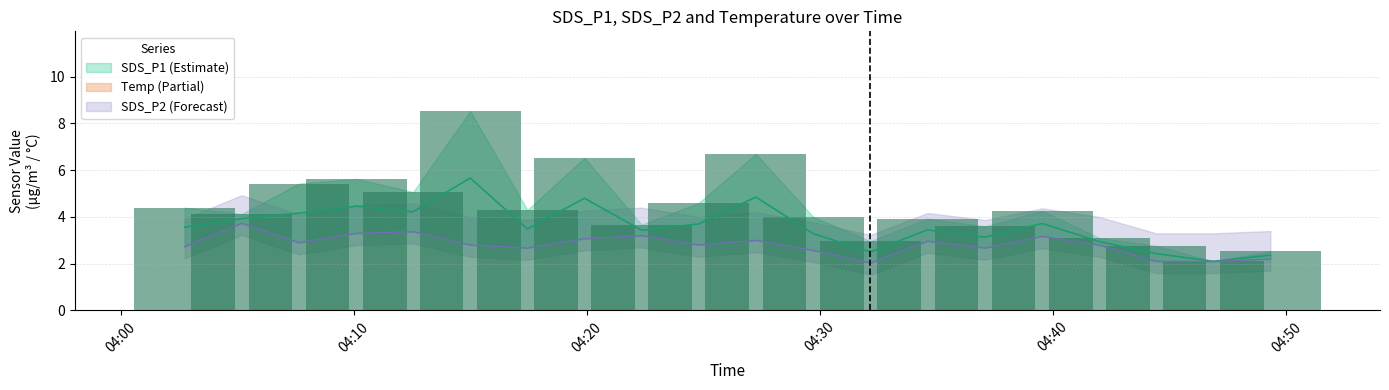

What is the minimum value for Temp?

14.0